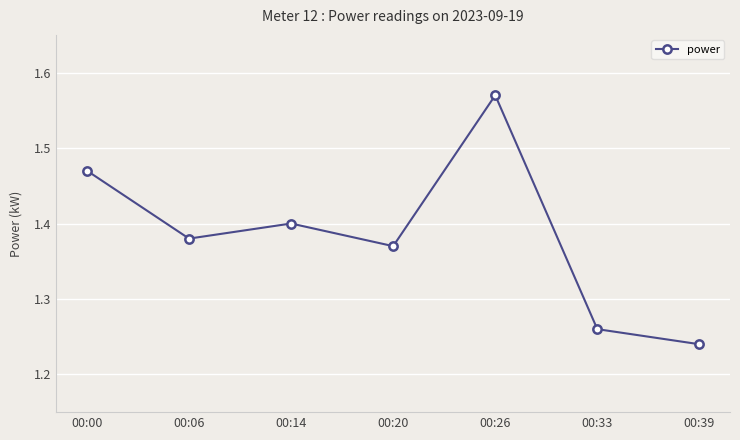

How many series are shown in this chart?

1